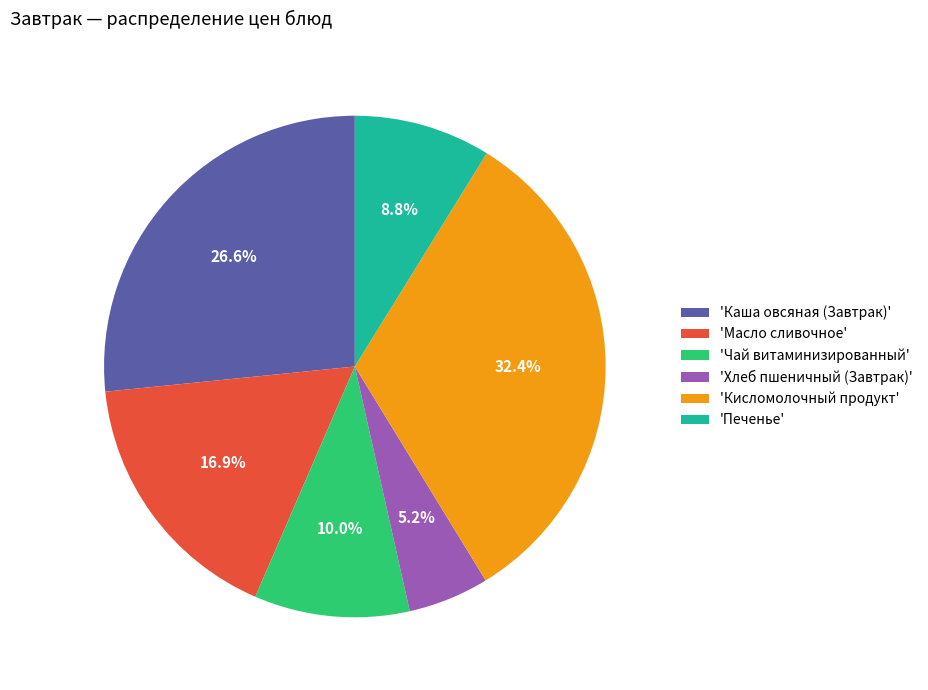

Do 'Кисломолочный продукт' and 'Масло сливочное' together represent more than half of the pie?

No